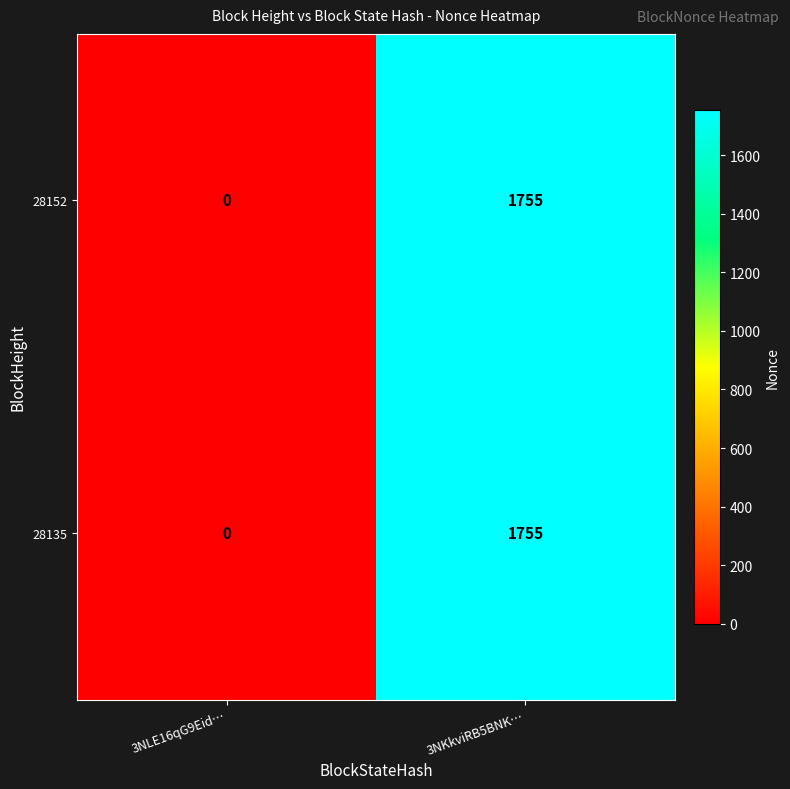

What is the sum of all 28152 values?

1755